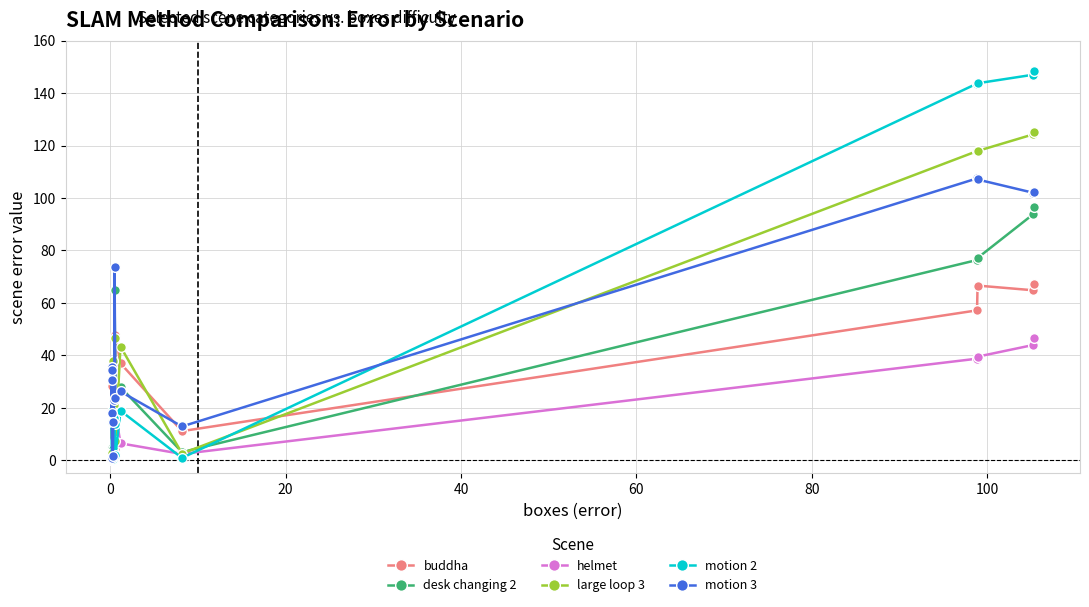

True or false: helmet has more than 1 interior local peaks.

True